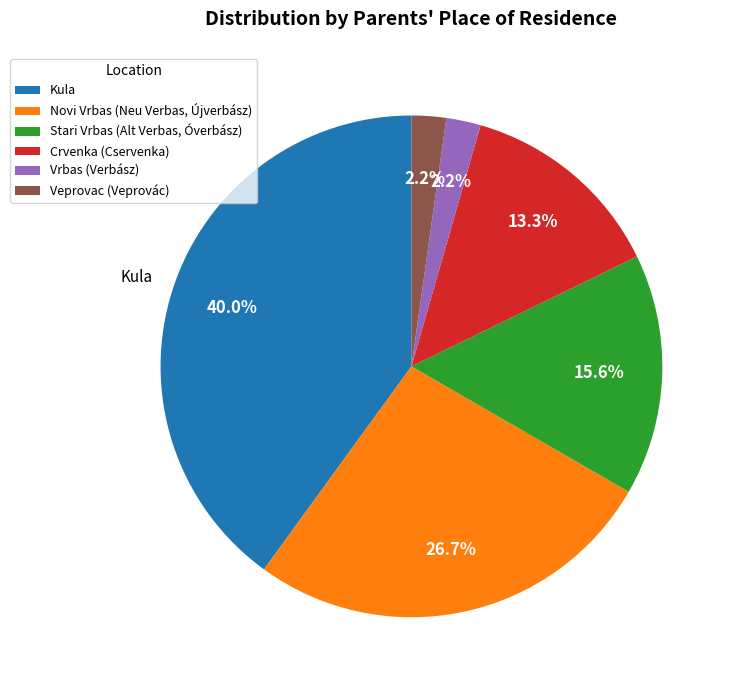

Is the sum of Crvenka (Cservenka) and Kula greater than half?

Yes